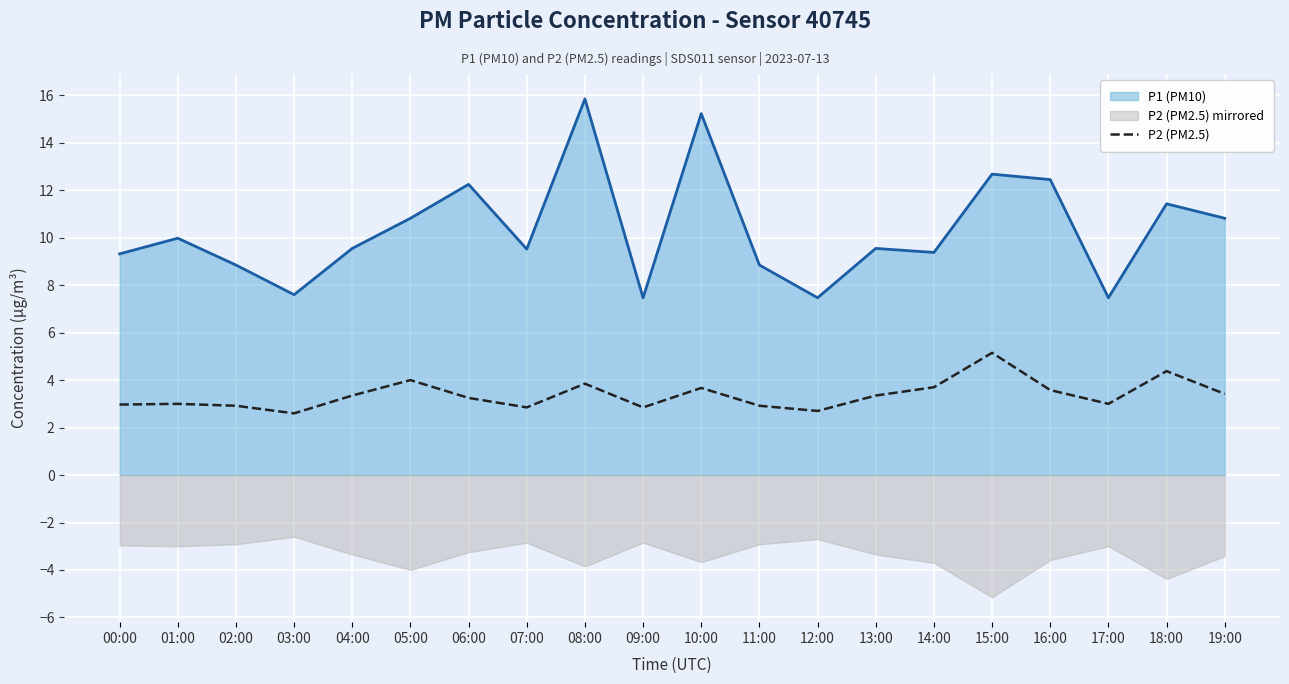

True or false: there are more than 1 points higher than both neighbors.

True